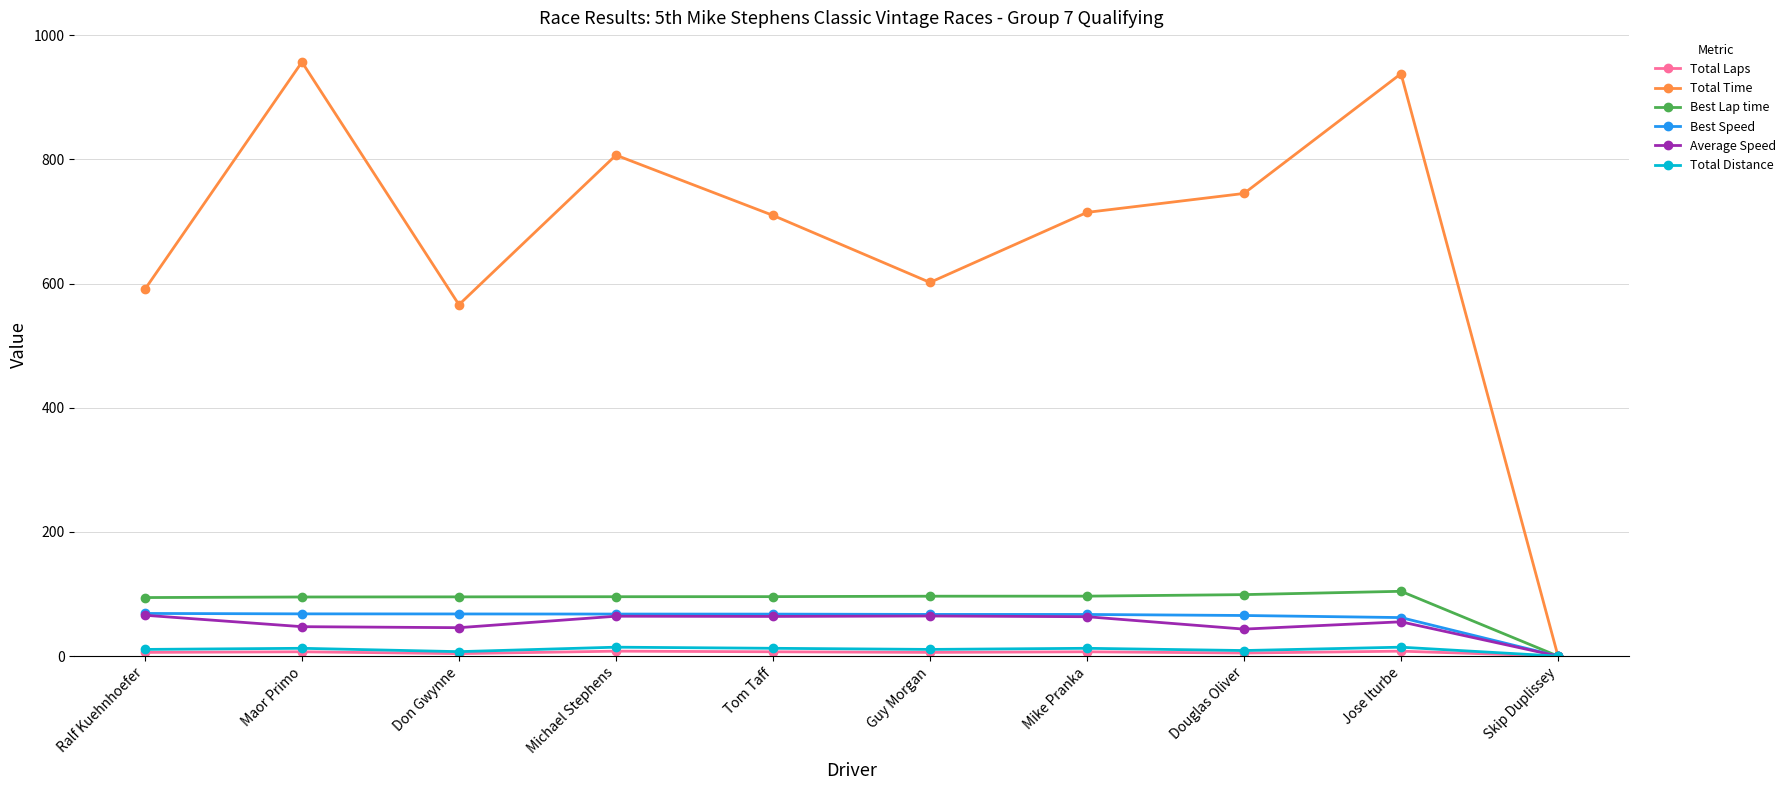

Which series has the largest total across all categories?

Total Time